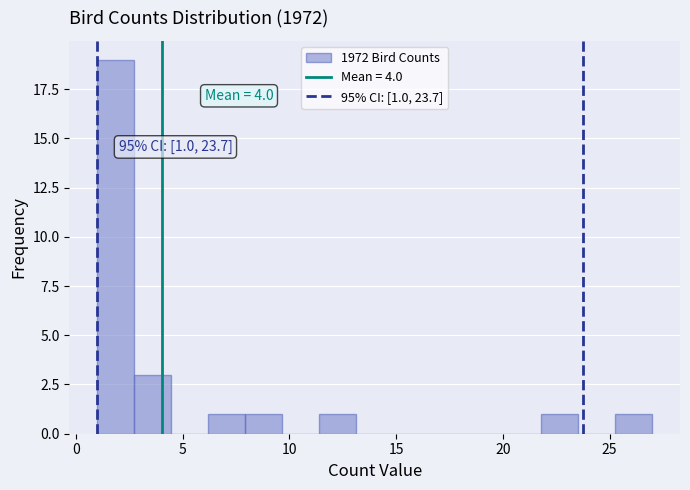

Around what value on the x-axis is the tallest bar? Give the approximate position of its centre, as read against the axis.

2.0